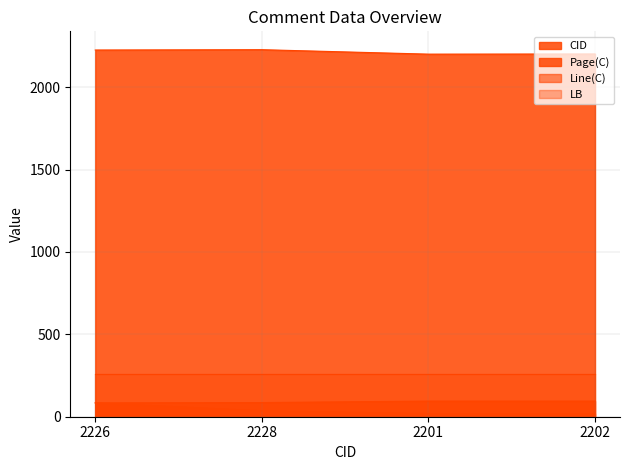

True or false: Line(C) and CID cross at least once.

False